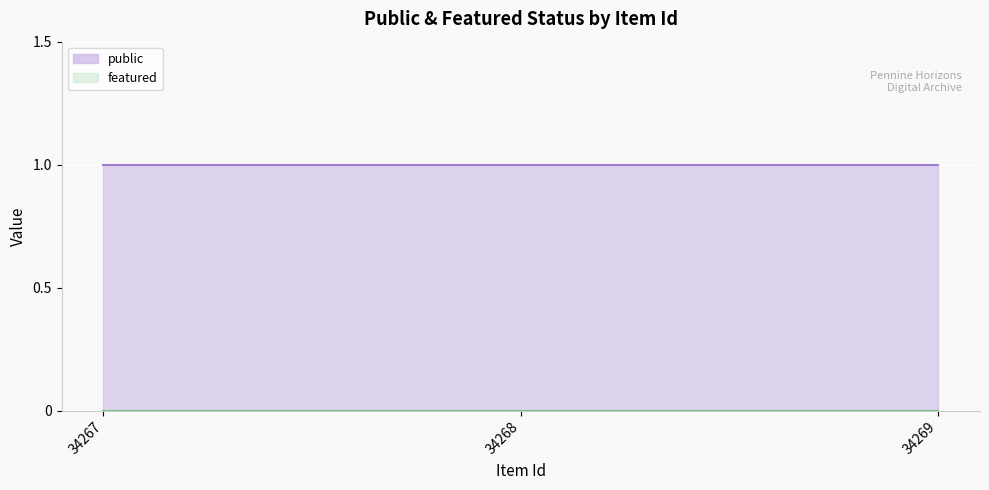

At which category does the chart reach its peak across all series?

34267